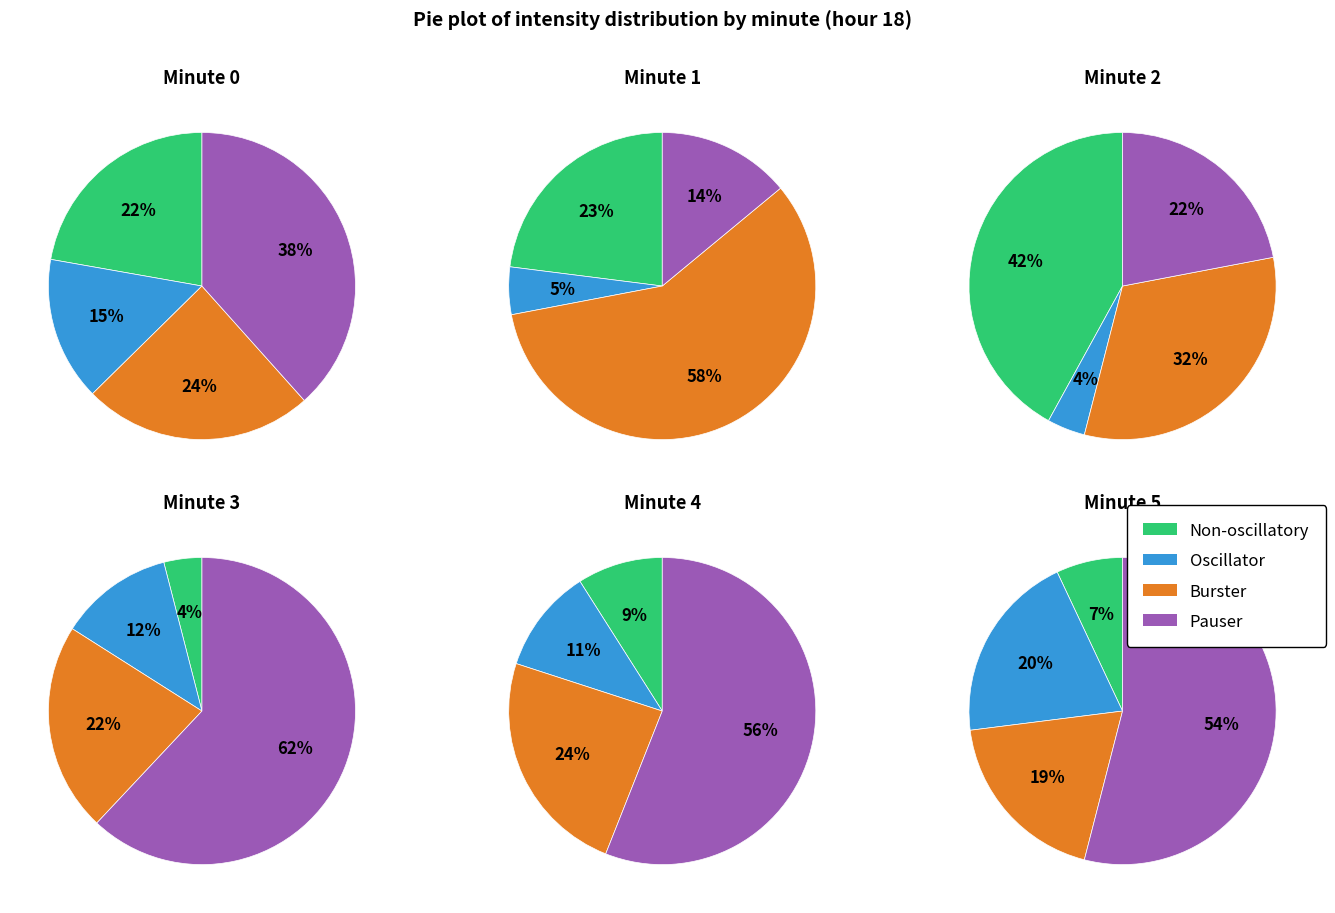

To the nearest percent, what portion does 3 represent?

4%